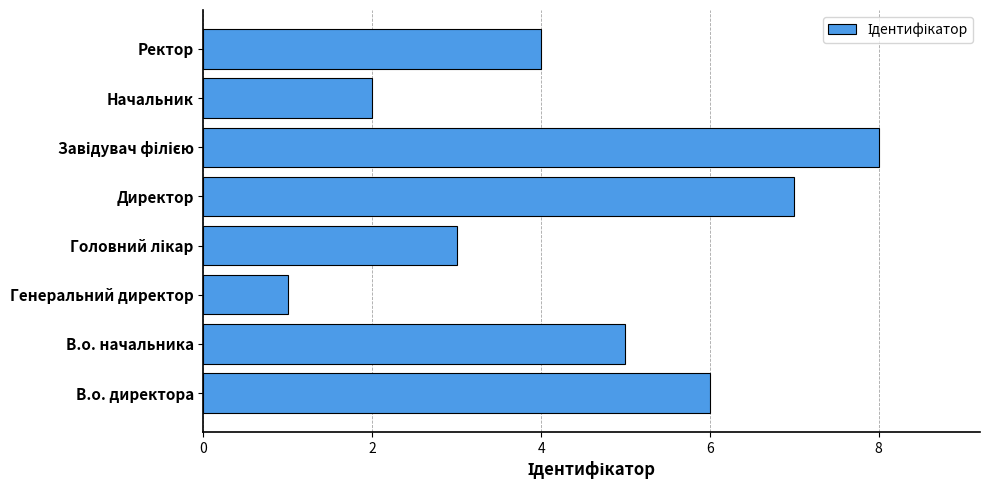

The chart shows a value of 4 at Ректор. True or false?

True